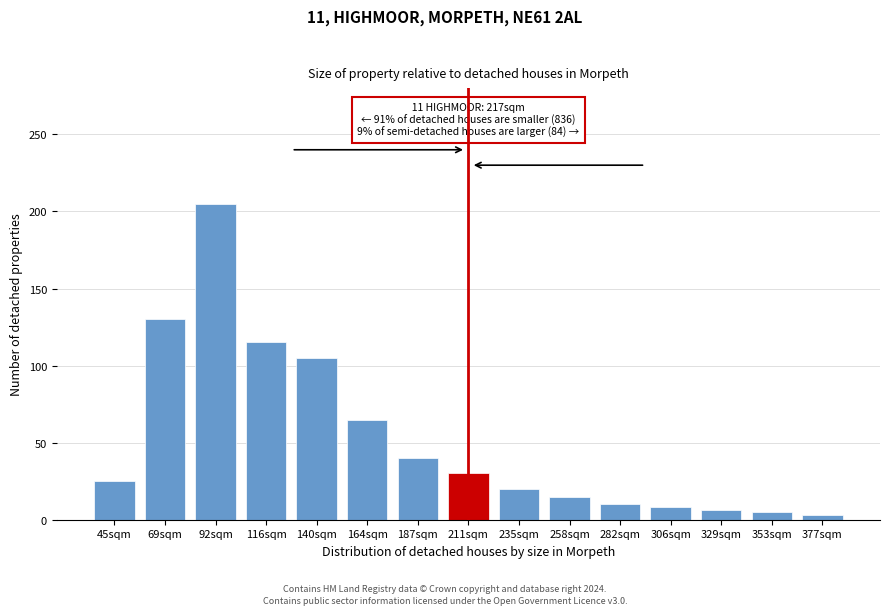

Which category has the highest value across all series?

92sqm